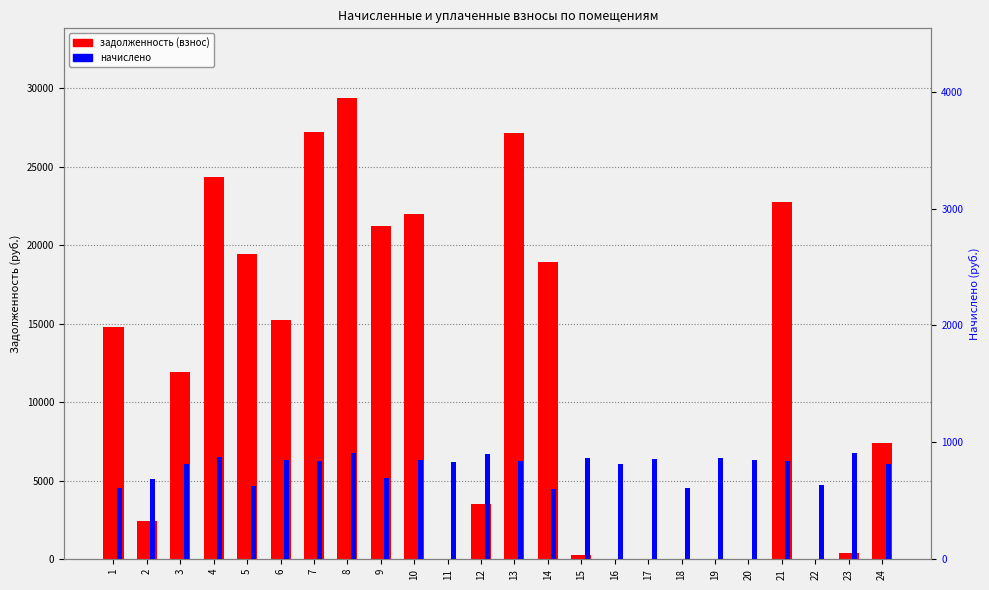

At how many categories does at least one series exceed 18908?

9